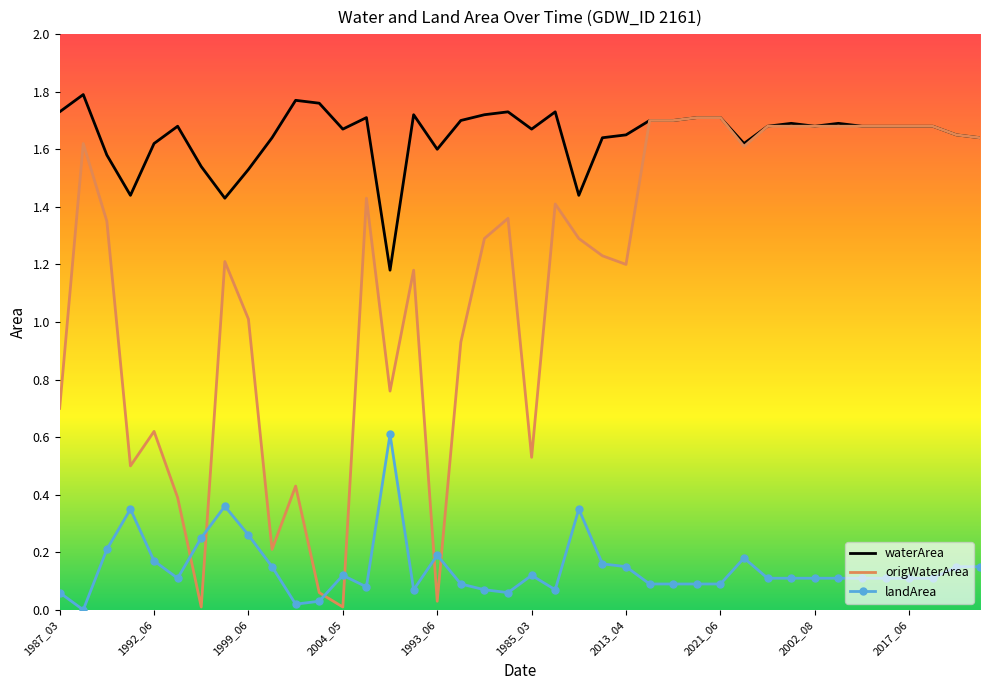

How many values in the origWaterArea series are below 1?

13